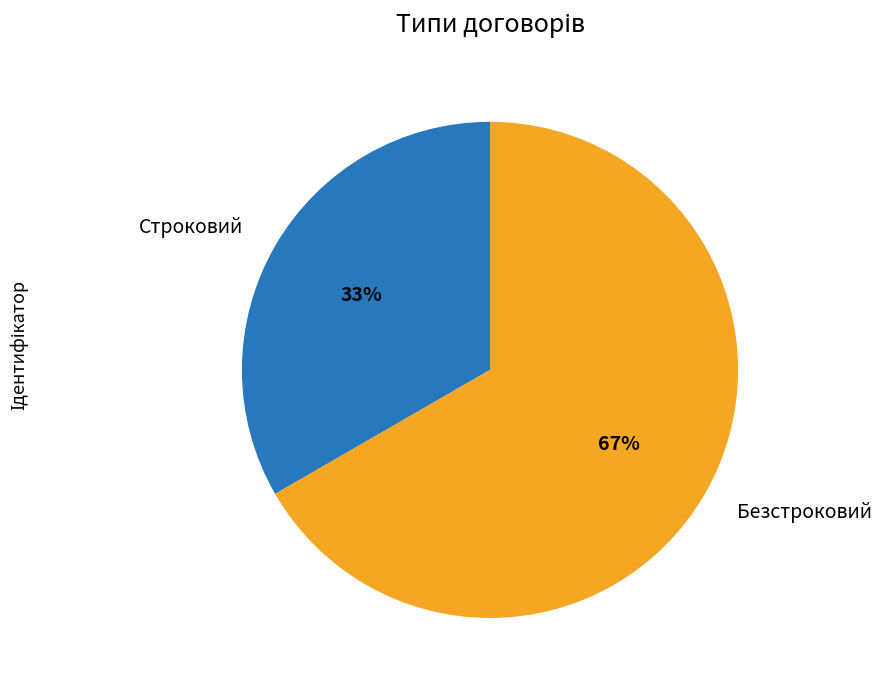

What is the ratio of the value at Строковий to the value at Безстроковий?

0.5